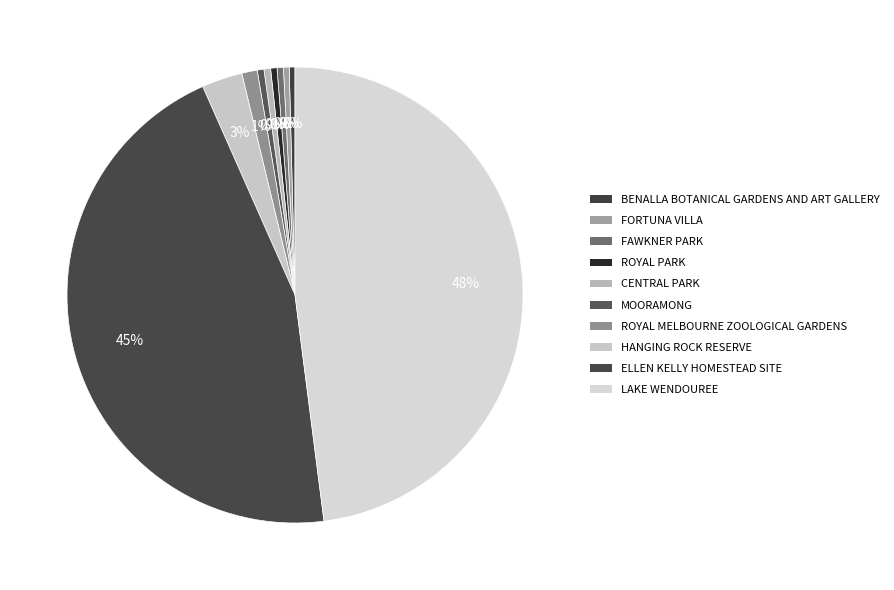

Does FAWKNER PARK account for over 50% of the chart?

No